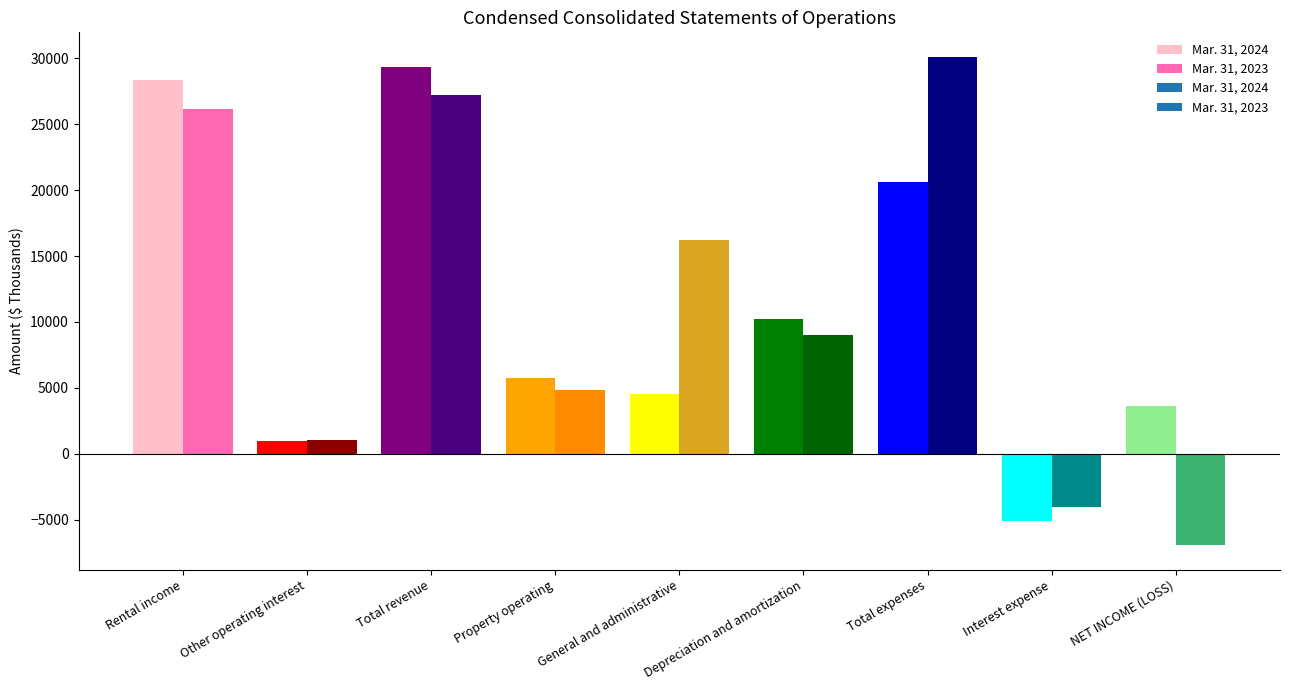

The value of Mar. 31, 2023 at Depreciation and amortization is 9018. True or false?

True